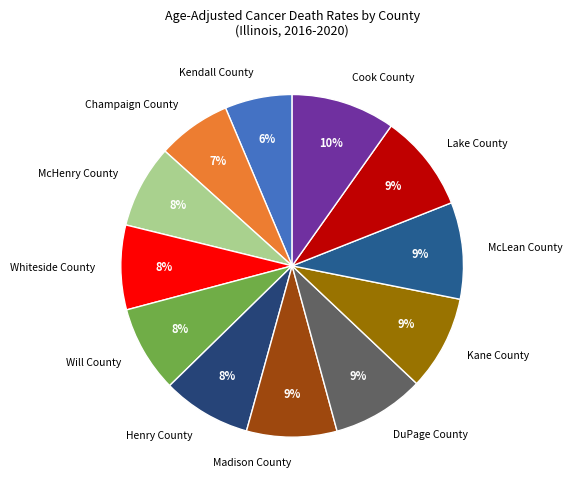

How many segments does this pie chart have?

12